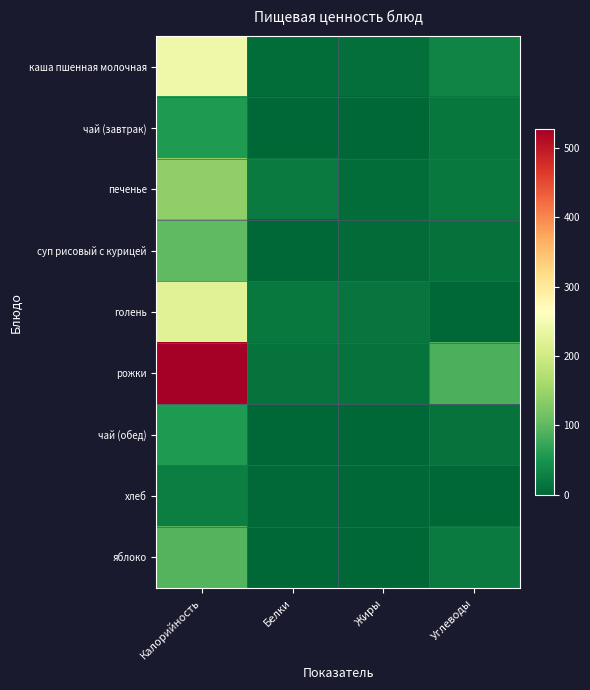

At which category is the sum across all series the highest?

Калорийность